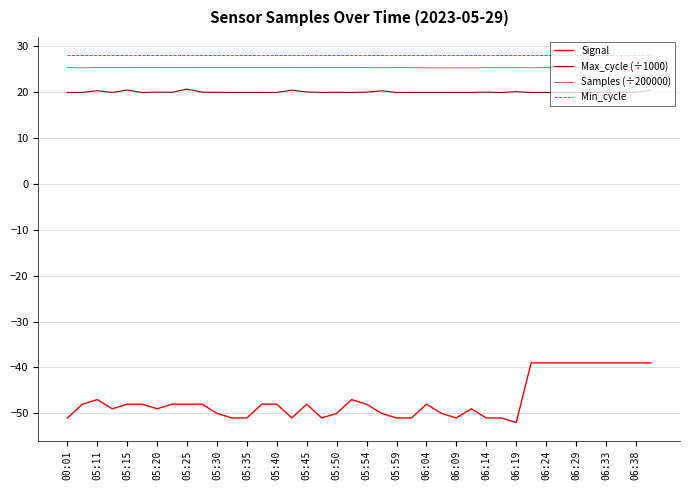

Which series has the largest range (max minus min)?

Signal